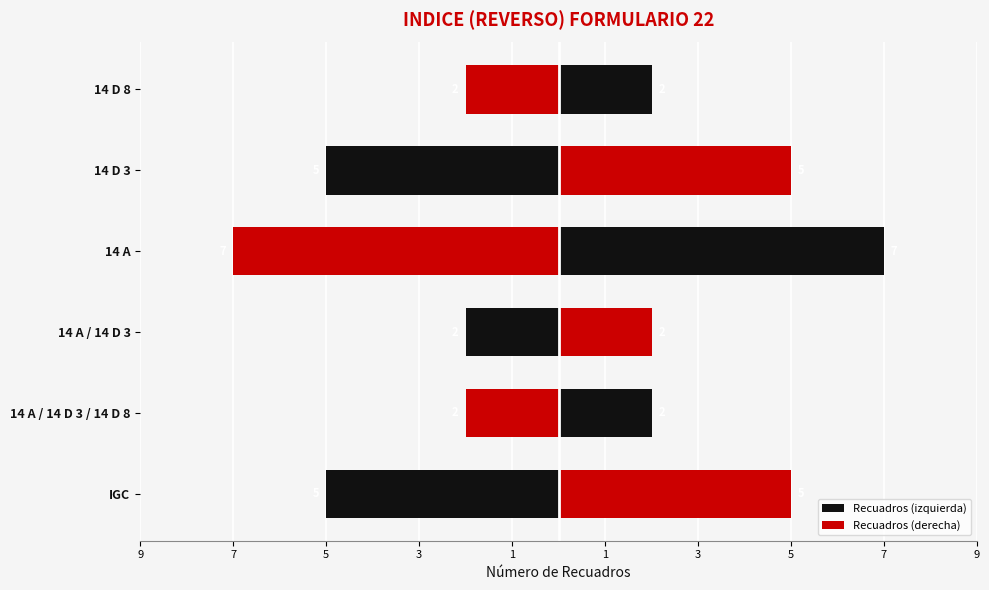

What is the value of the Recuadros (izquierda) bar at the 2nd from the left?

-2